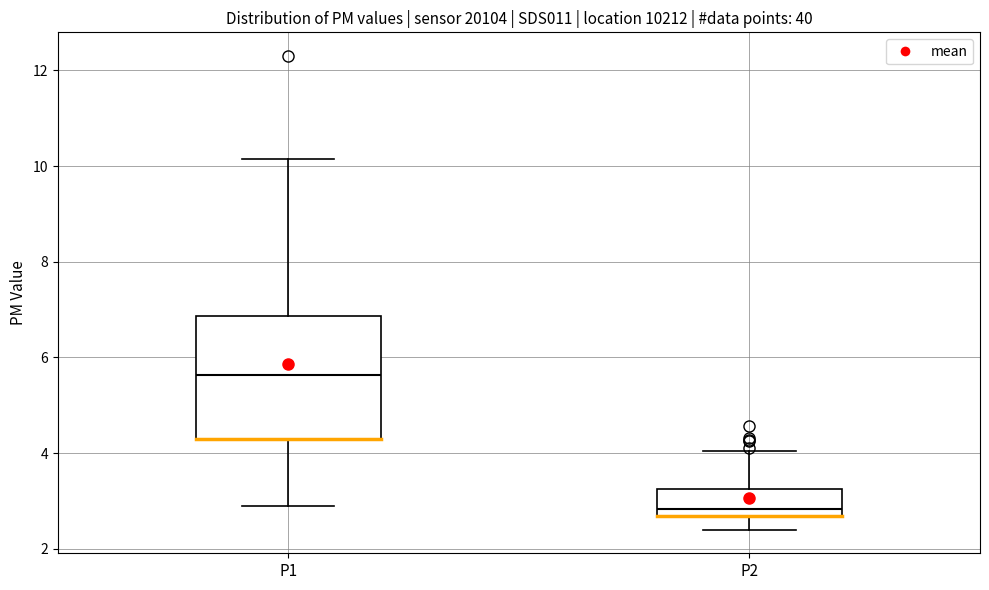

Reading left to right, read every box against the y-axis: the position of its median line, the range the box covers, and the ends of its whiskers. The values are not printed on the chart, so give them approximately, as read against the axis.

P1: median 5.6, box 4.4 to 6.8, whiskers 3.0 to 10.2
P2: median 2.8, box 2.6 to 3.2, whiskers 2.4 to 4.0